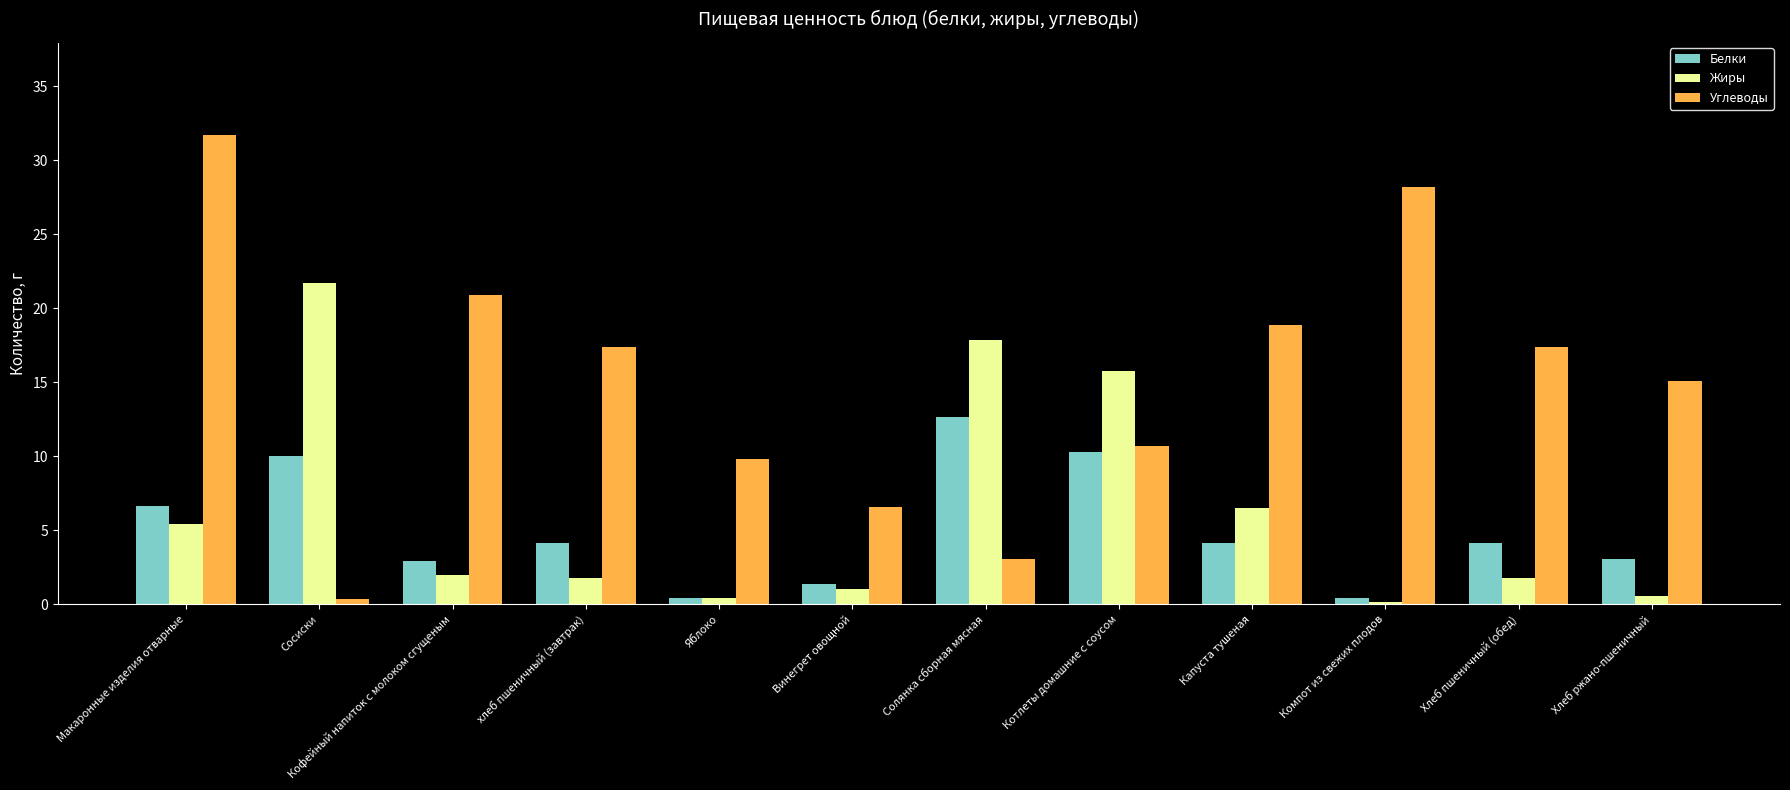

Are the bars grouped side by side (vs. stacked)?

Yes